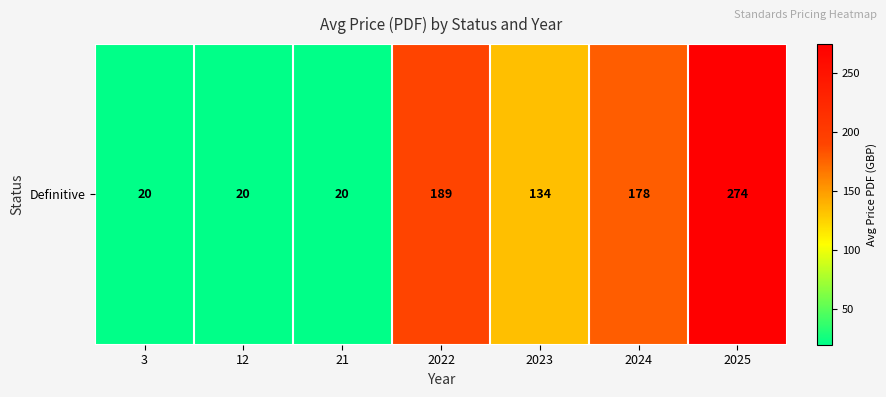

At which label is the value closest to 147?

2023